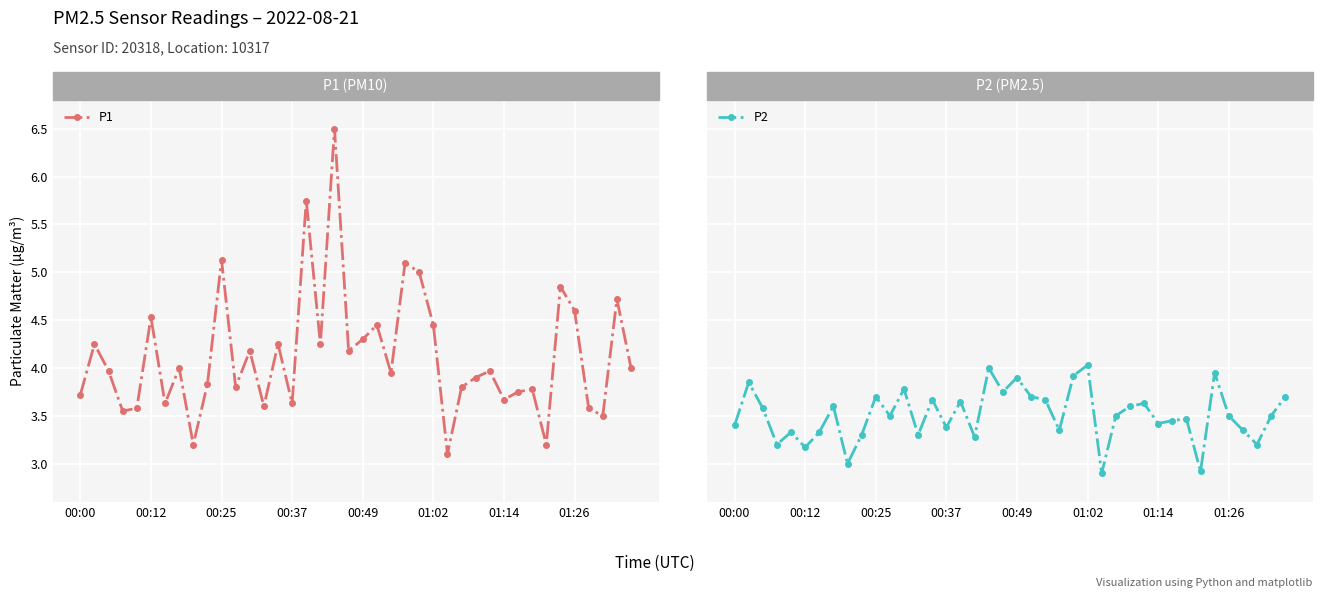

Does the chart display data point markers on the line(s)?

Yes